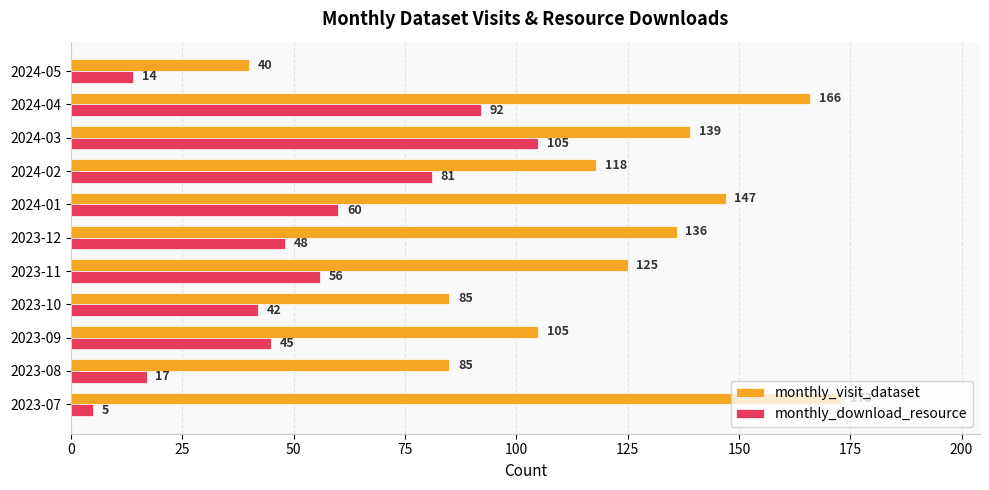

What is the sum of all monthly_download_resource values?

565